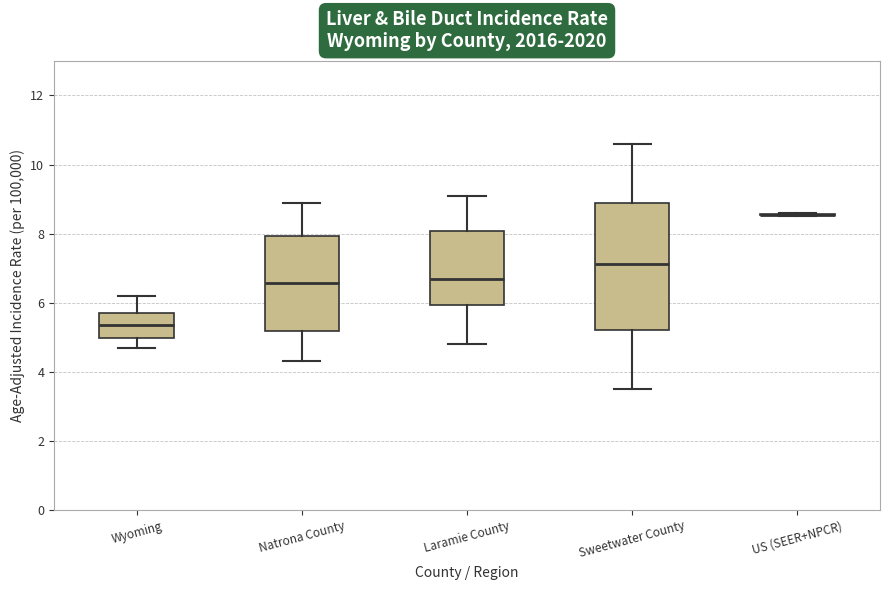

Which box is the tallest, from its lower edge to its upper edge?

Sweetwater County